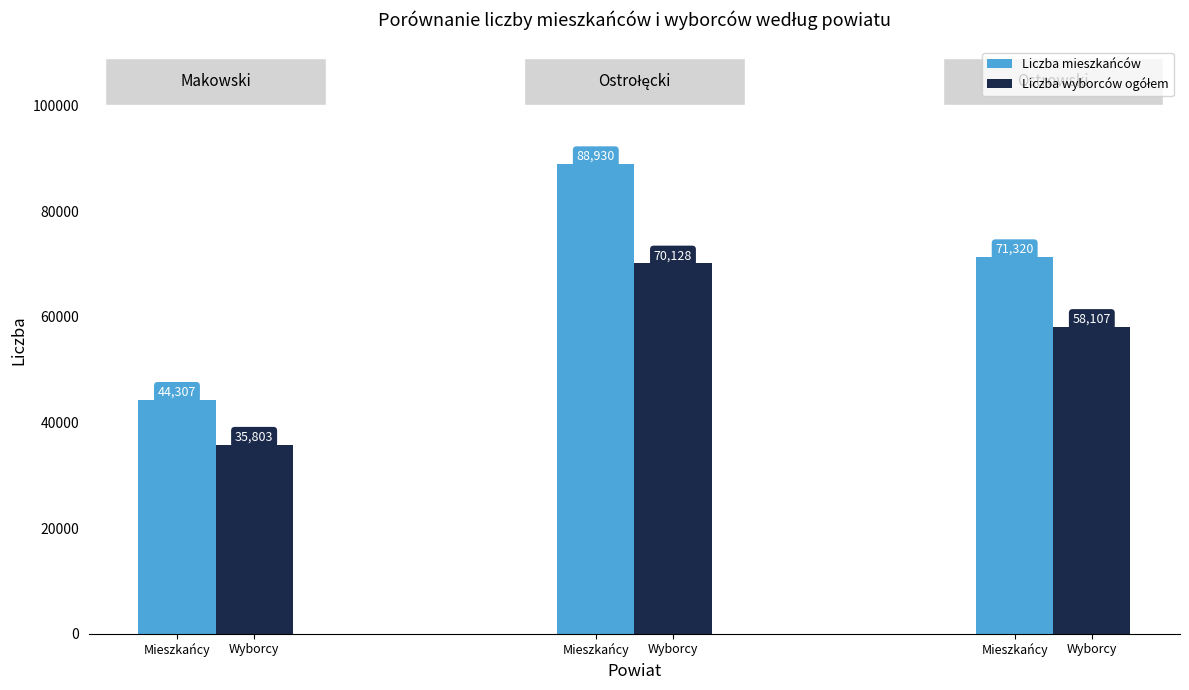

How many groups of bars are there?

3